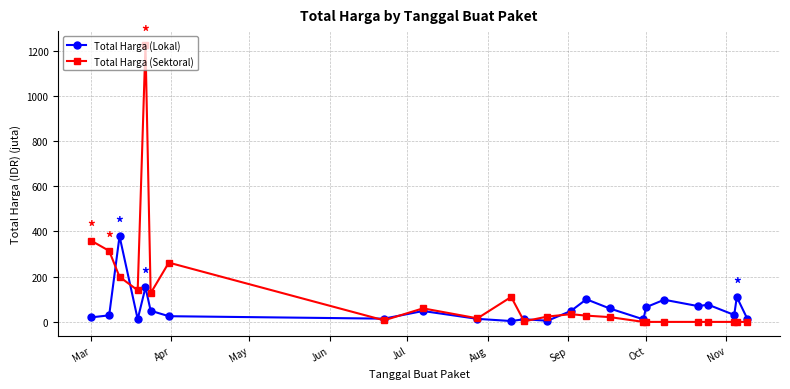

Which series has the largest range (max minus min)?

Total Harga (Sektoral)